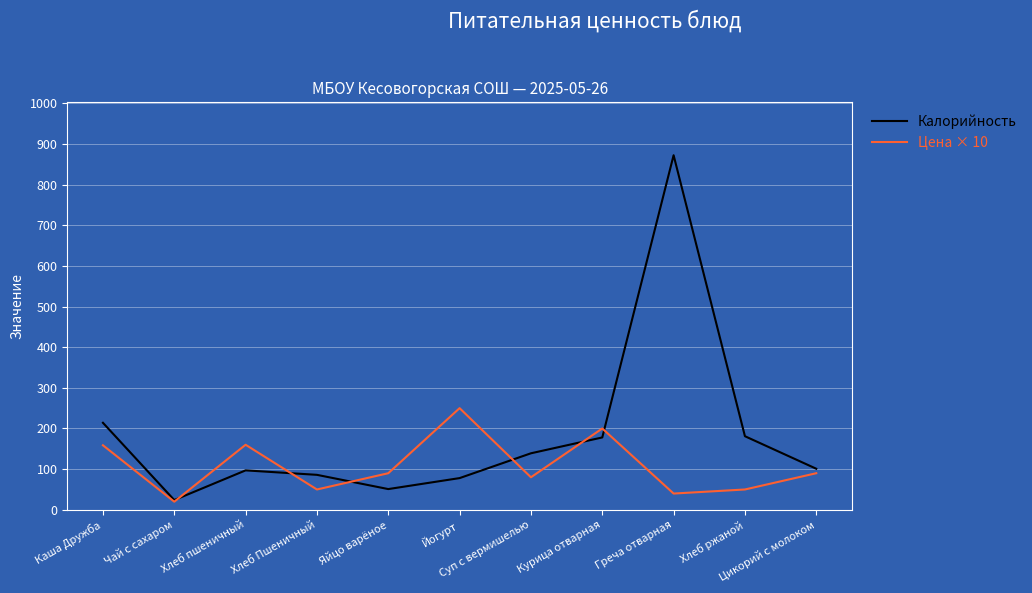

How many intersections are there between Калорийность and Цена × 10?

6